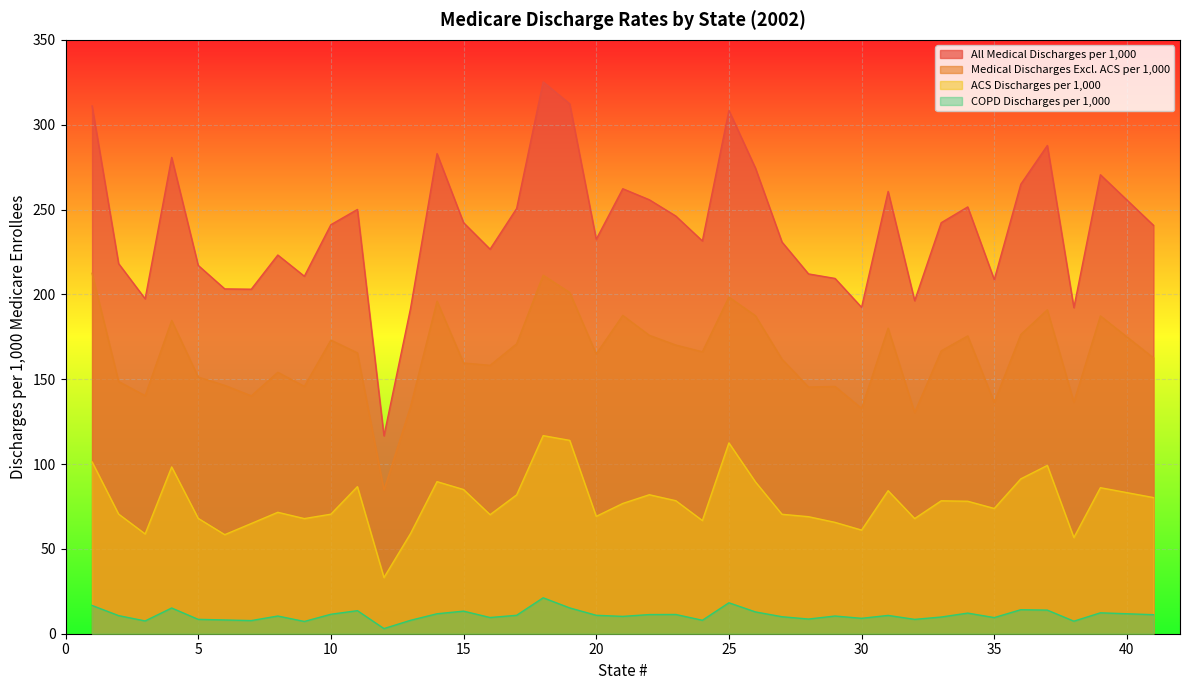

True or false: Medical Discharges Excl. ACS per 1,000 has a value of 187.3 at 39.

True